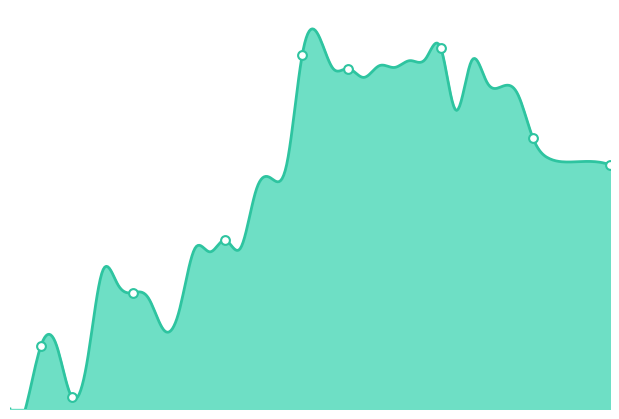

Between 2021-12-09 and 2022-06-02, which is larger?

2022-06-02